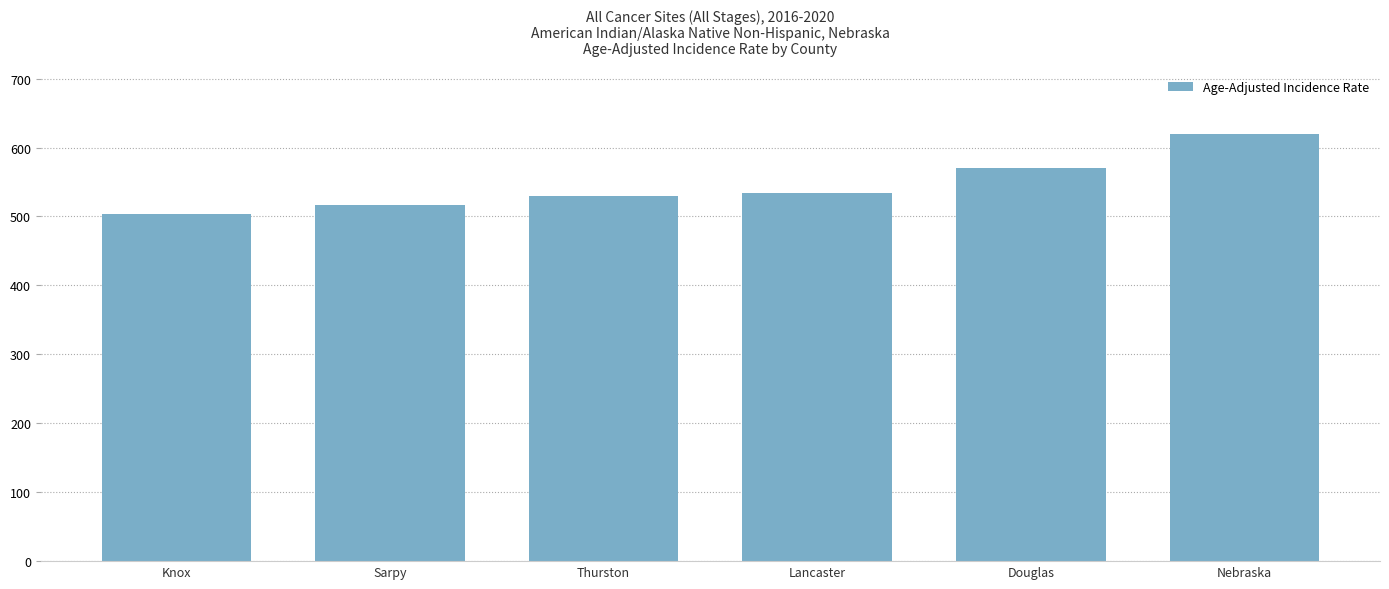

The value at Sarpy is 198.1. True or false?

False